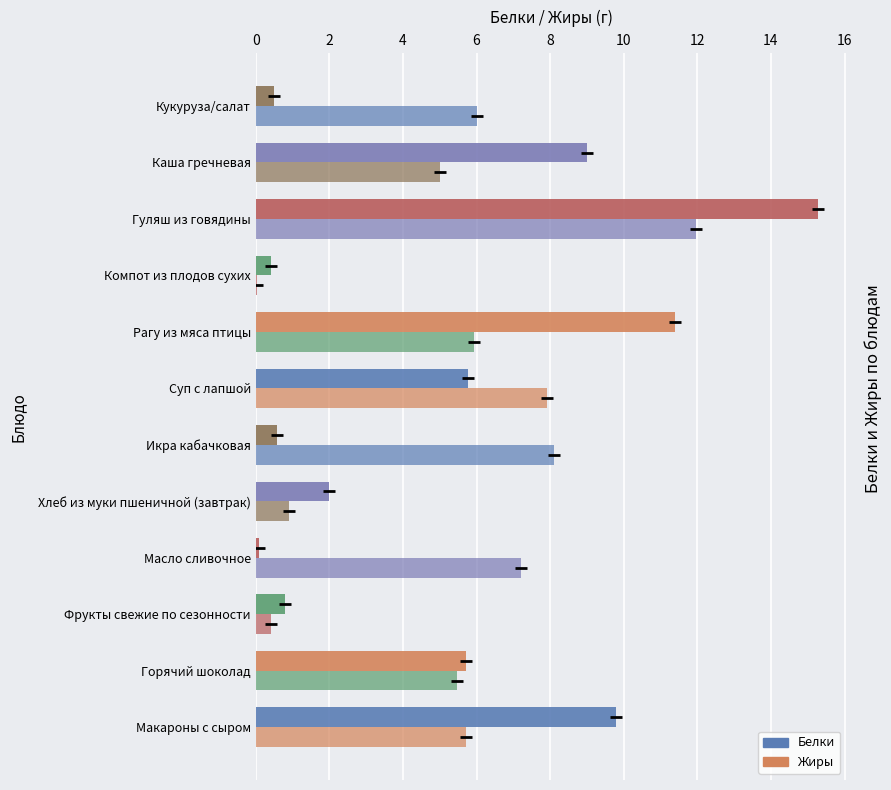

How many values in the Белки series exceed 5?

6